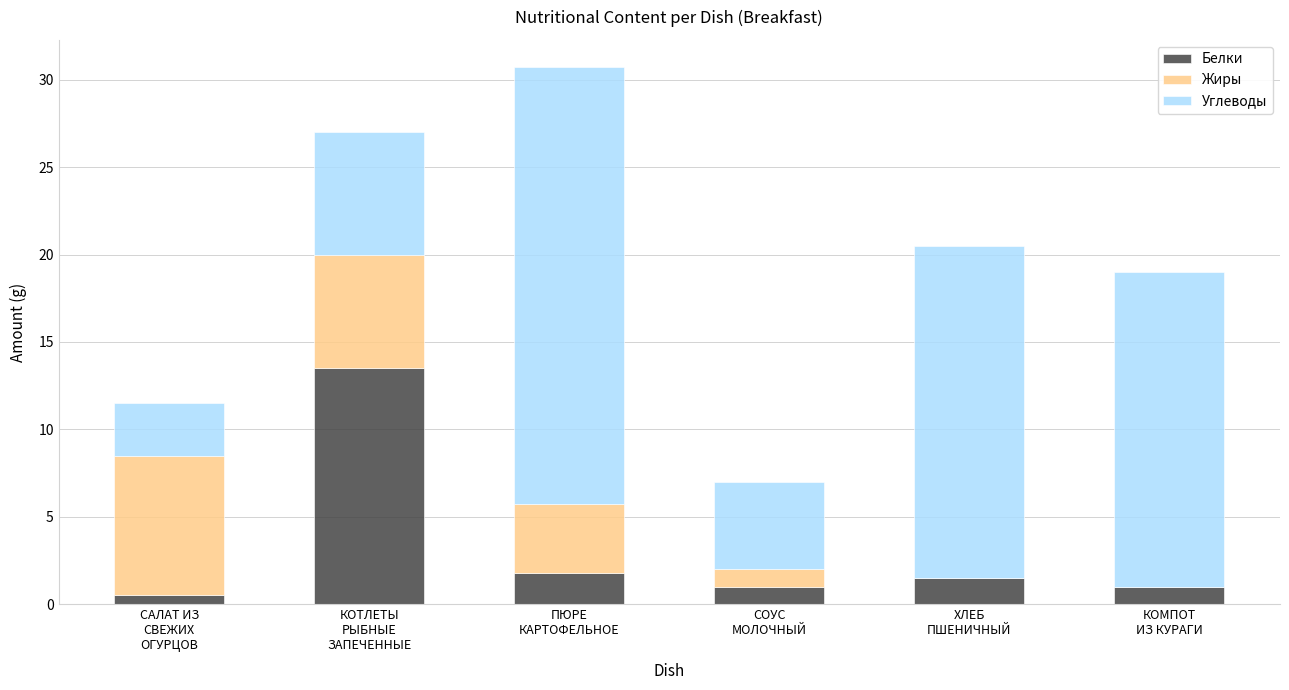

How many distinct data groups are displayed?

3